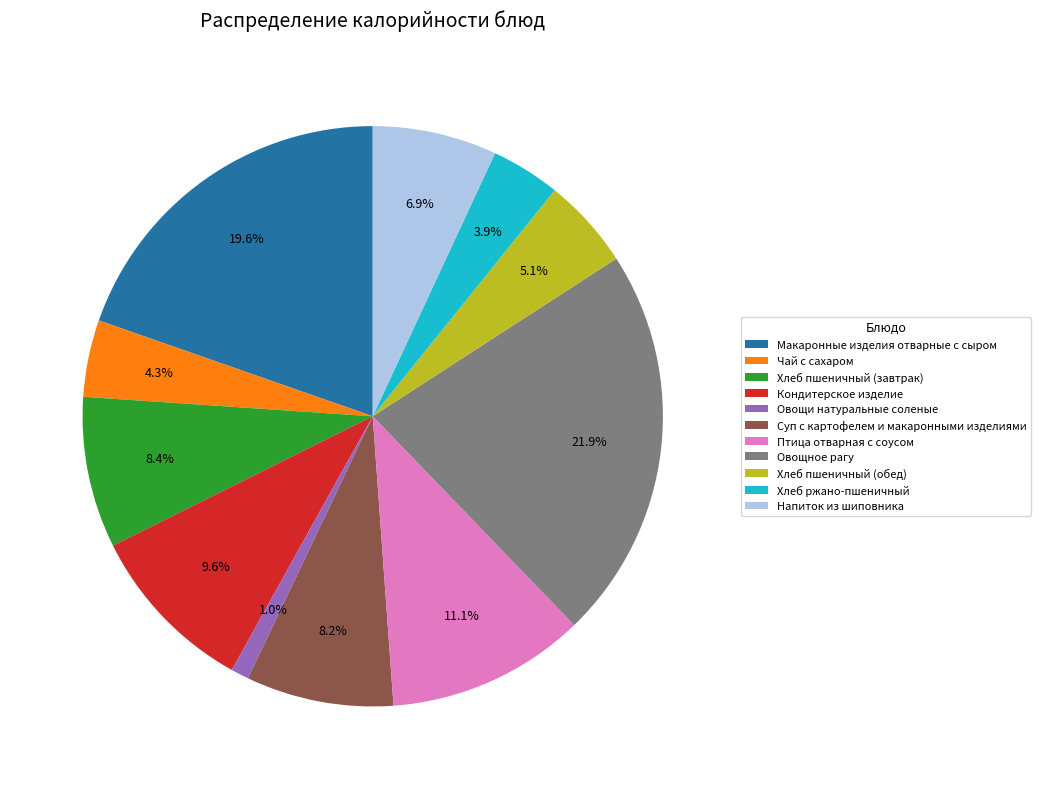

To the nearest percent, what portion does Птица отварная с соусом represent?

11%